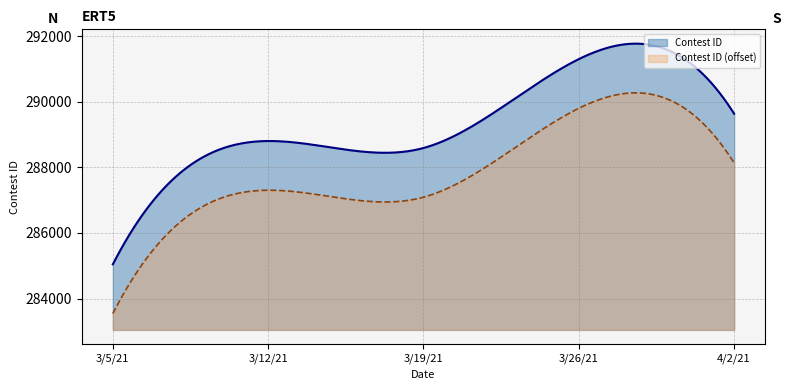

Approximately how many times larger is the value at 4/2/21 compared to 3/19/21?

1.0